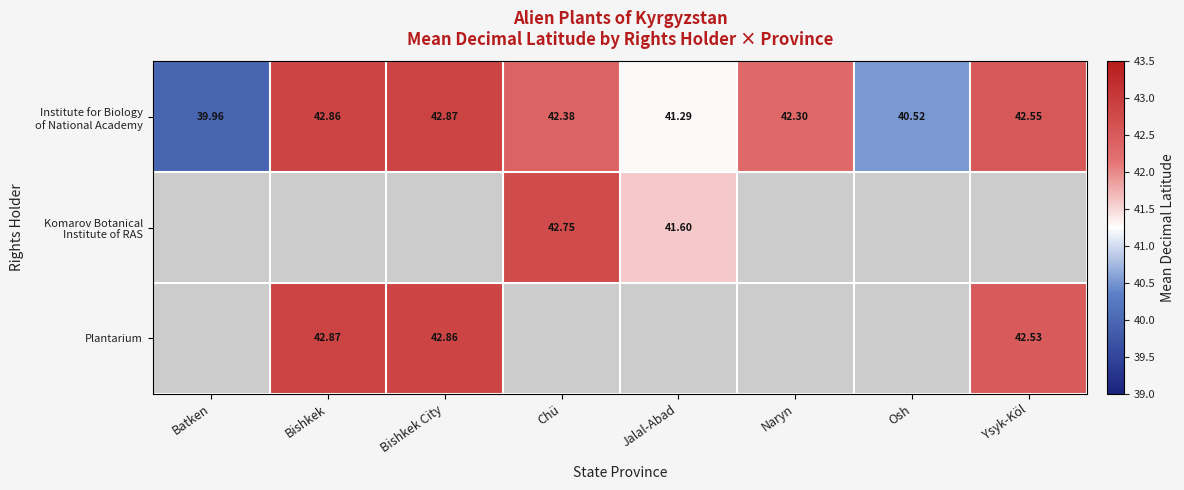

The value of Plantarium at Ysyk-Köl is 20.2. True or false?

False